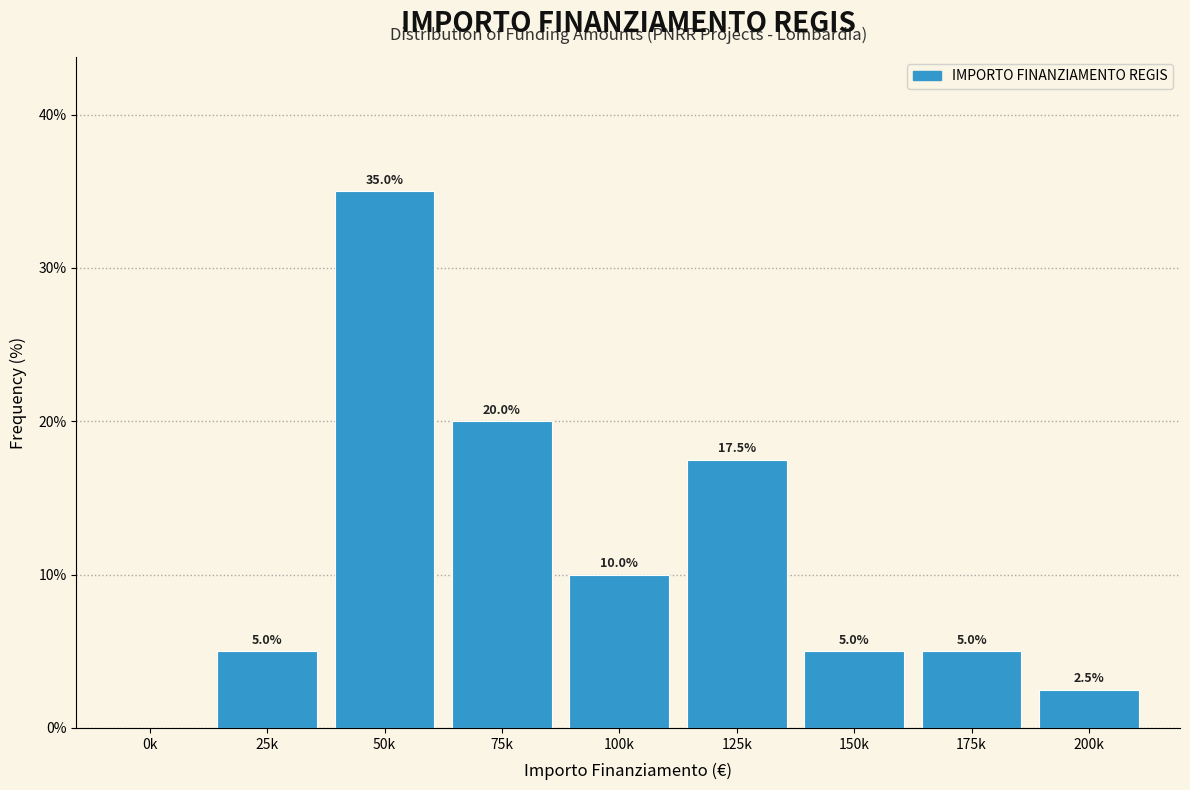

Reading left to right, list all the values displayed in this chart.

0k=0.0	25k=5.0	50k=35.0	75k=20.0	100k=10.0	125k=17.5	150k=5.0	175k=5.0	200k=2.5